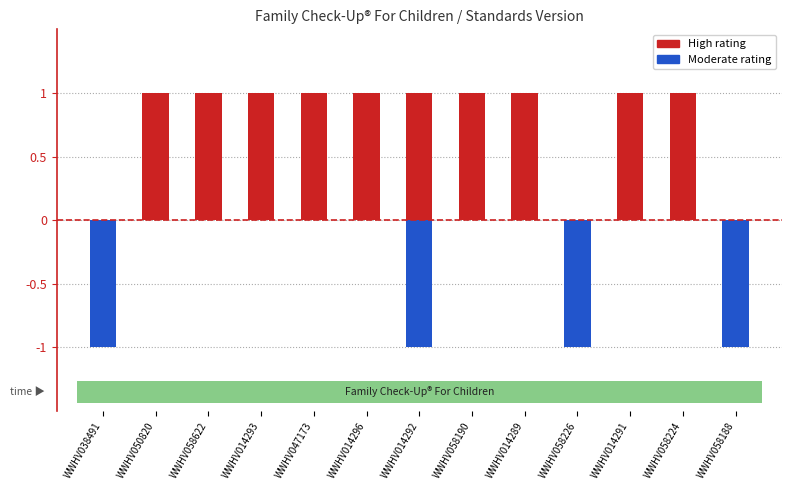

What is the label of the 6th bar from the left?

WWHV014296